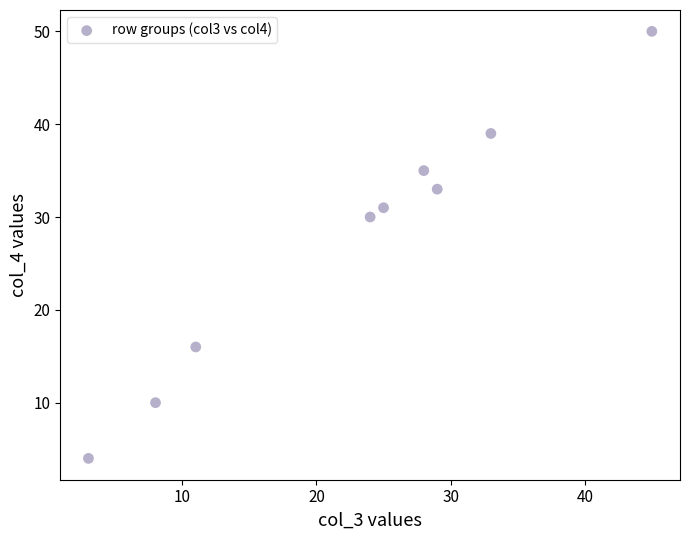

What Y value in the scatter plot is closest to 27?

30